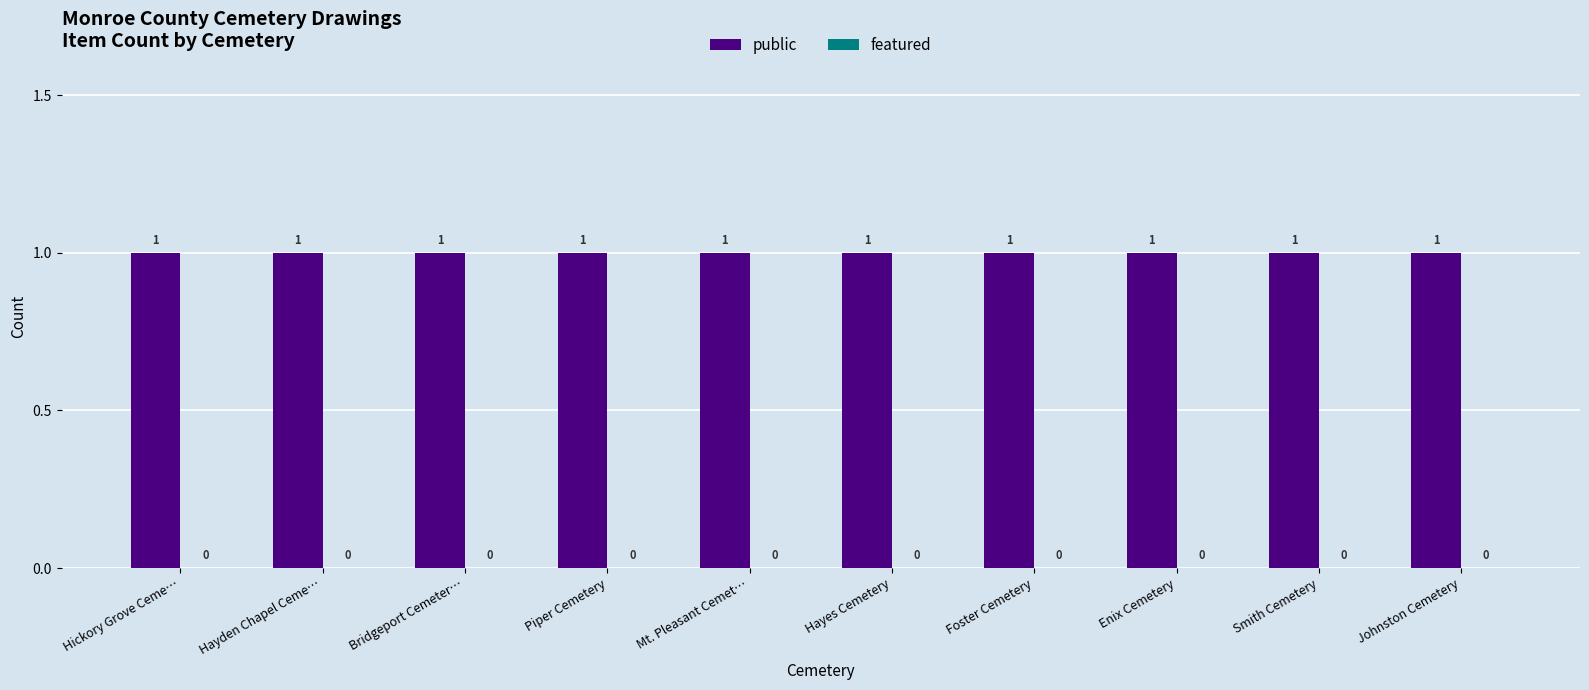

Which series has the widest spread of values?

public